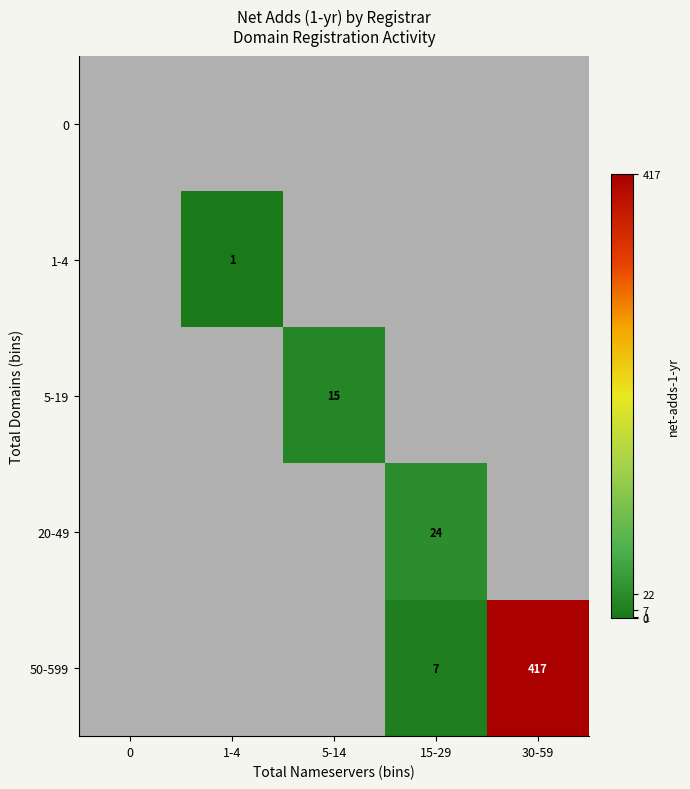

The value of 50-599 at 30-59 is 417. True or false?

True